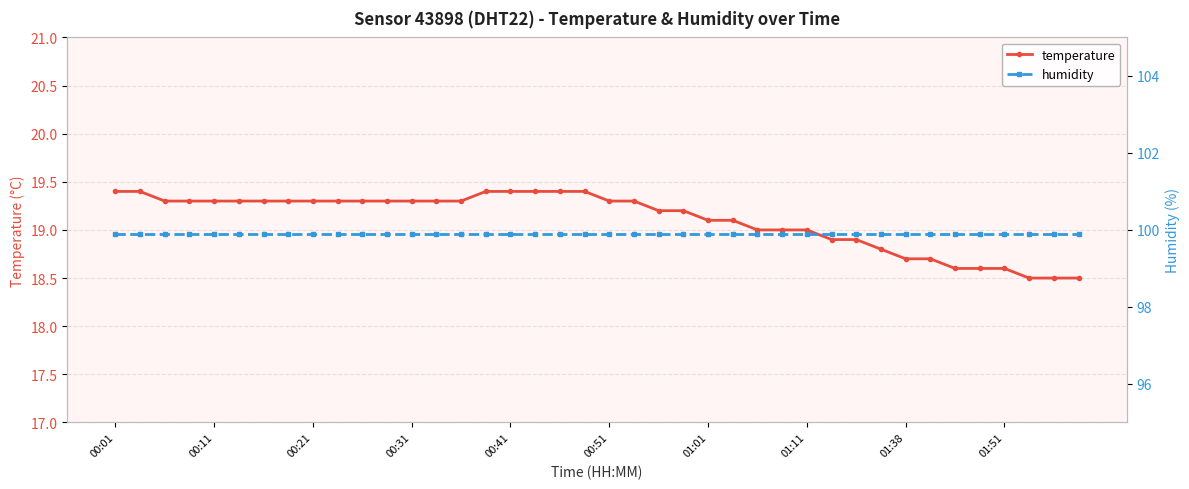

True or false: temperature and humidity intersect in this chart.

False